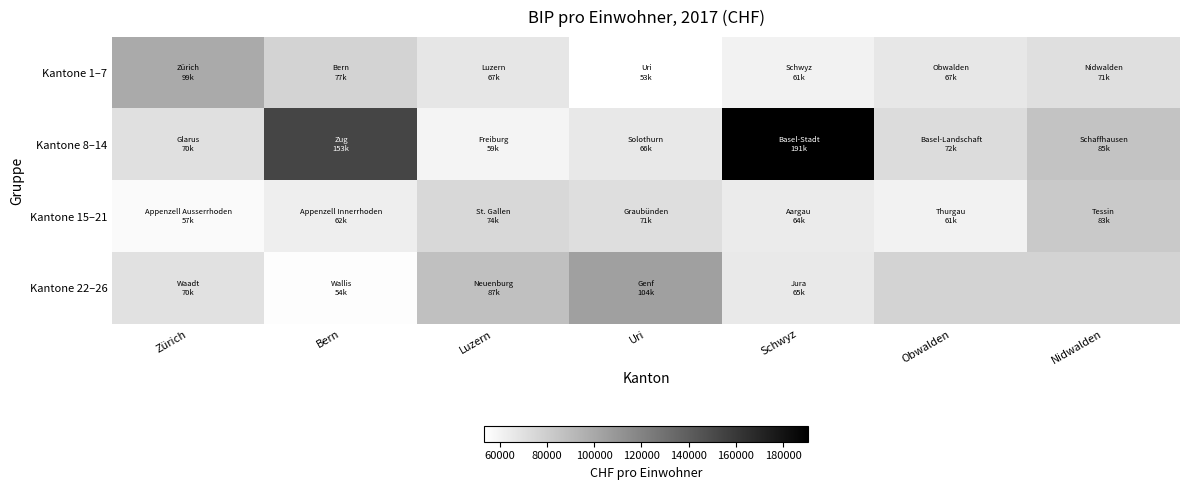

What is the spread (max minus min) of values at Obwalden?

11642.4